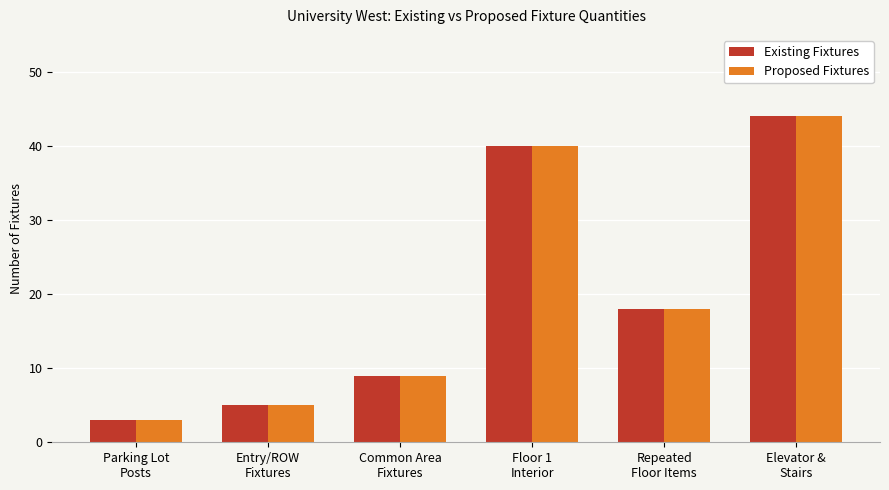

What is the sum of all Existing Fixtures values?

119